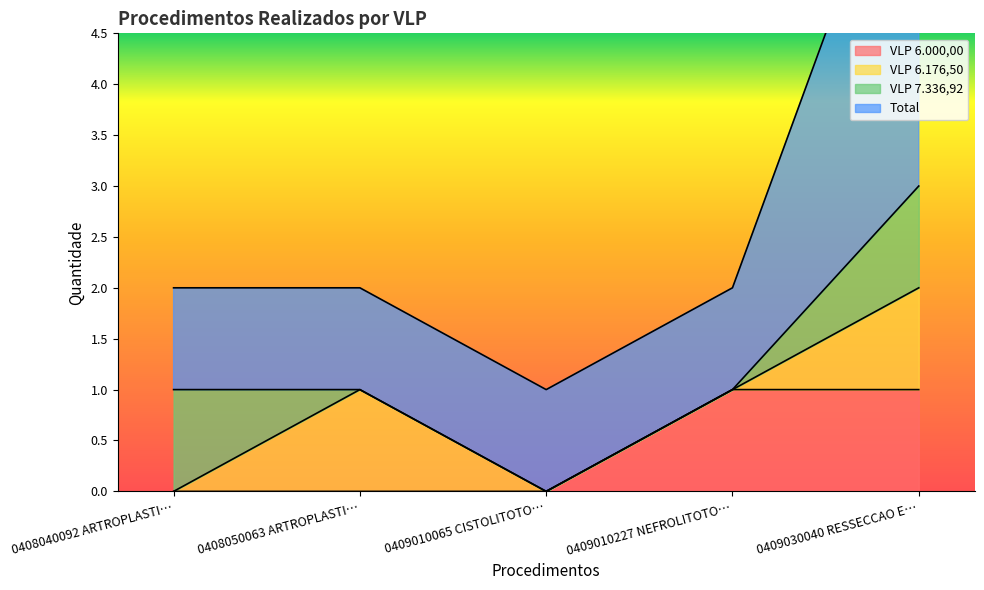

The value of VLP 6.000,00 at 0409010227 NEFROLITOTO… is 1. True or false?

True